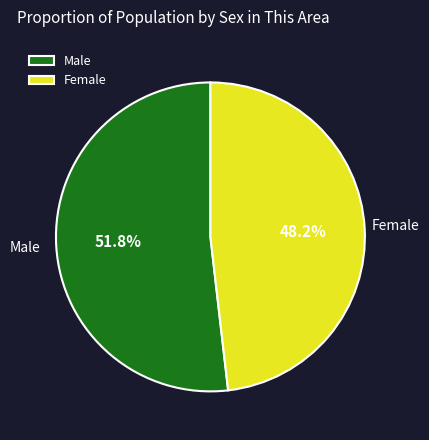

Which category has the smallest portion of the pie?

Female